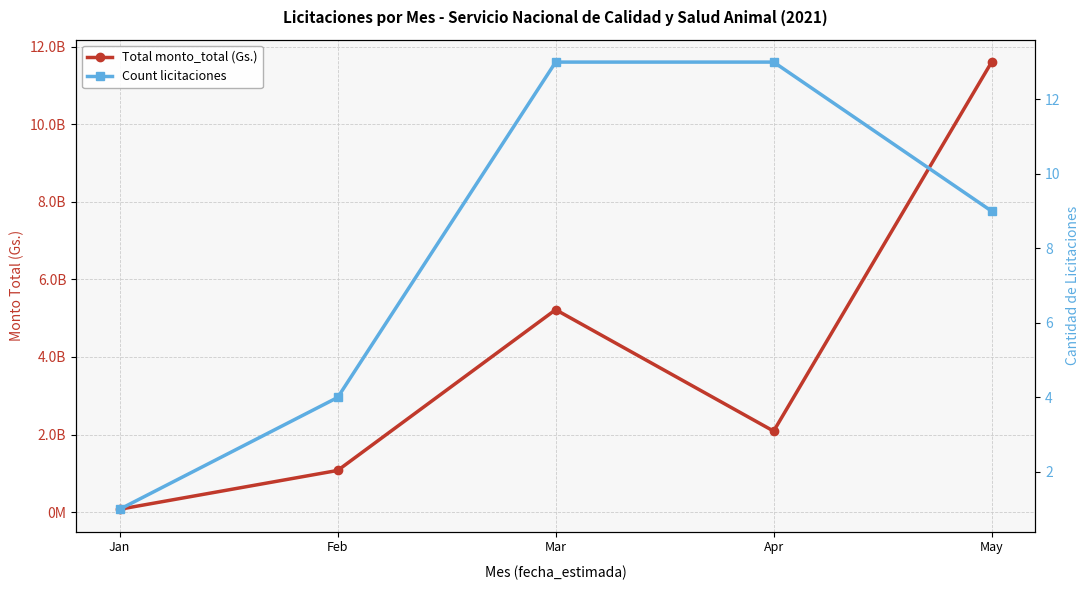

Where does the Count licitaciones series first go above 9?

Mar